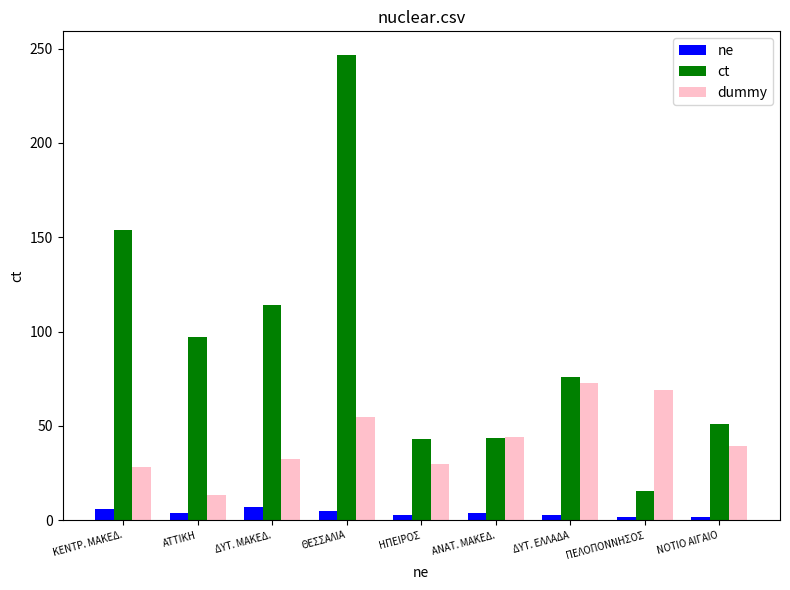

What is the greatest value displayed?

246.8